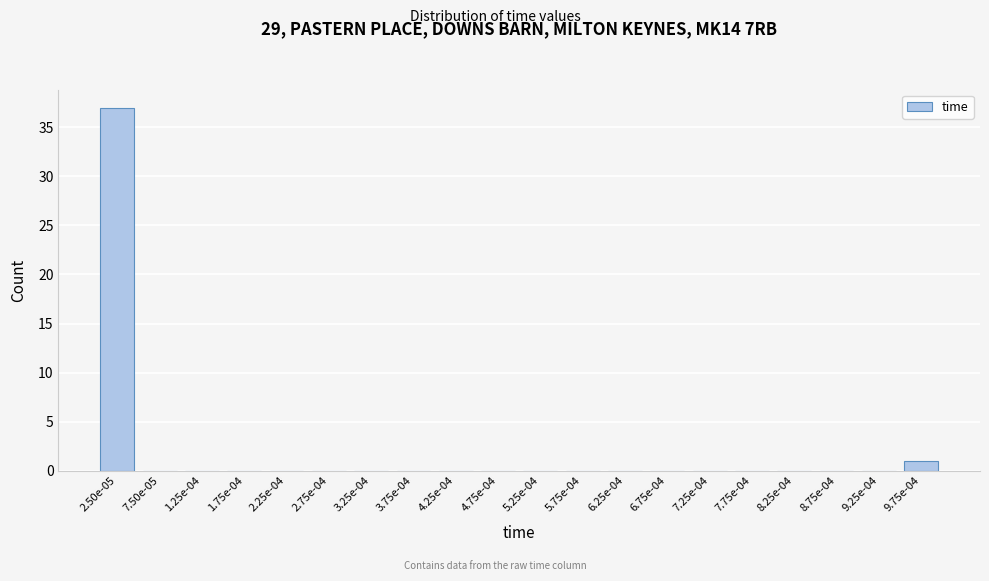

Reading left to right, what are all the values shown in this chart?

2.50e-05=37	7.50e-05=0	1.25e-04=0	1.75e-04=0	2.25e-04=0	2.75e-04=0	3.25e-04=0	3.75e-04=0	4.25e-04=0	4.75e-04=0	5.25e-04=0	5.75e-04=0	6.25e-04=0	6.75e-04=0	7.25e-04=0	7.75e-04=0	8.25e-04=0	8.75e-04=0	9.25e-04=0	9.75e-04=1